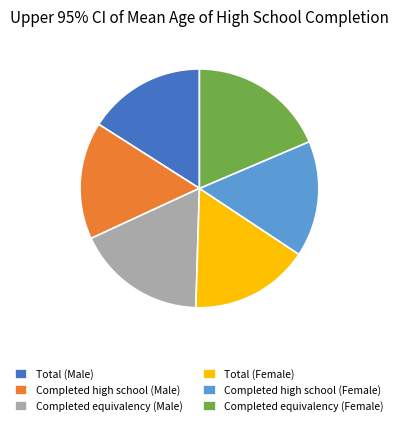

What is the largest slice in the pie chart?

Completed equivalency (Female)